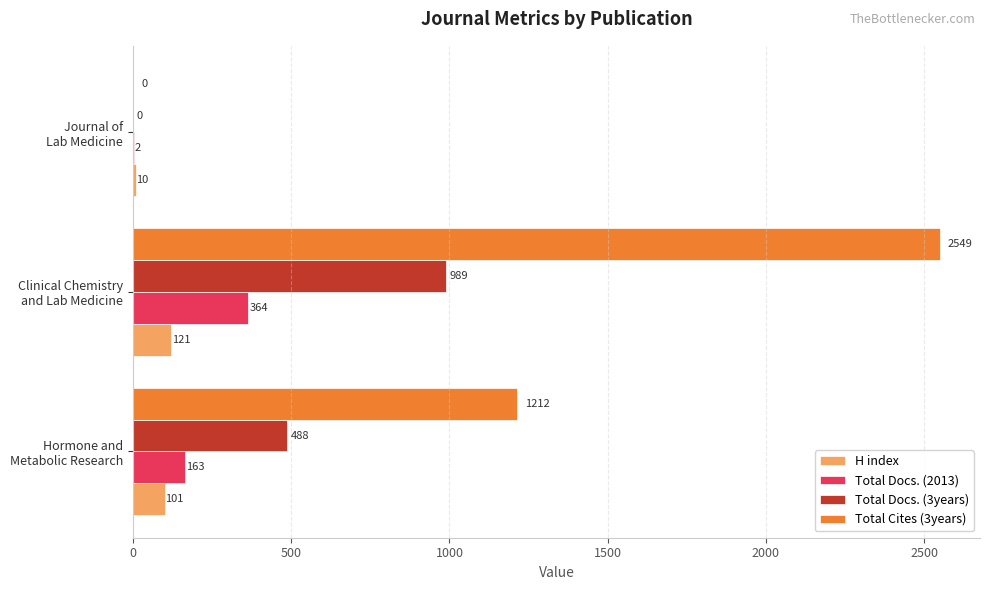

At which category is the sum across all series the highest?

Clinical Chemistry
and Lab Medicine